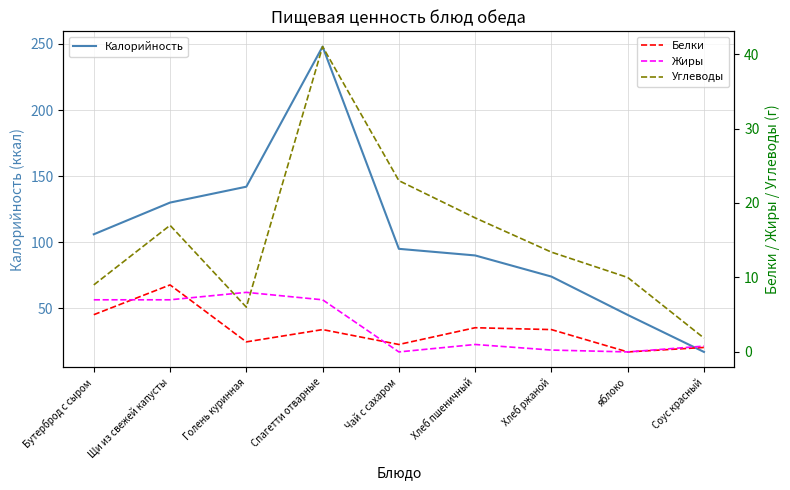

True or false: Белки has more than 0 interior local peaks.

True